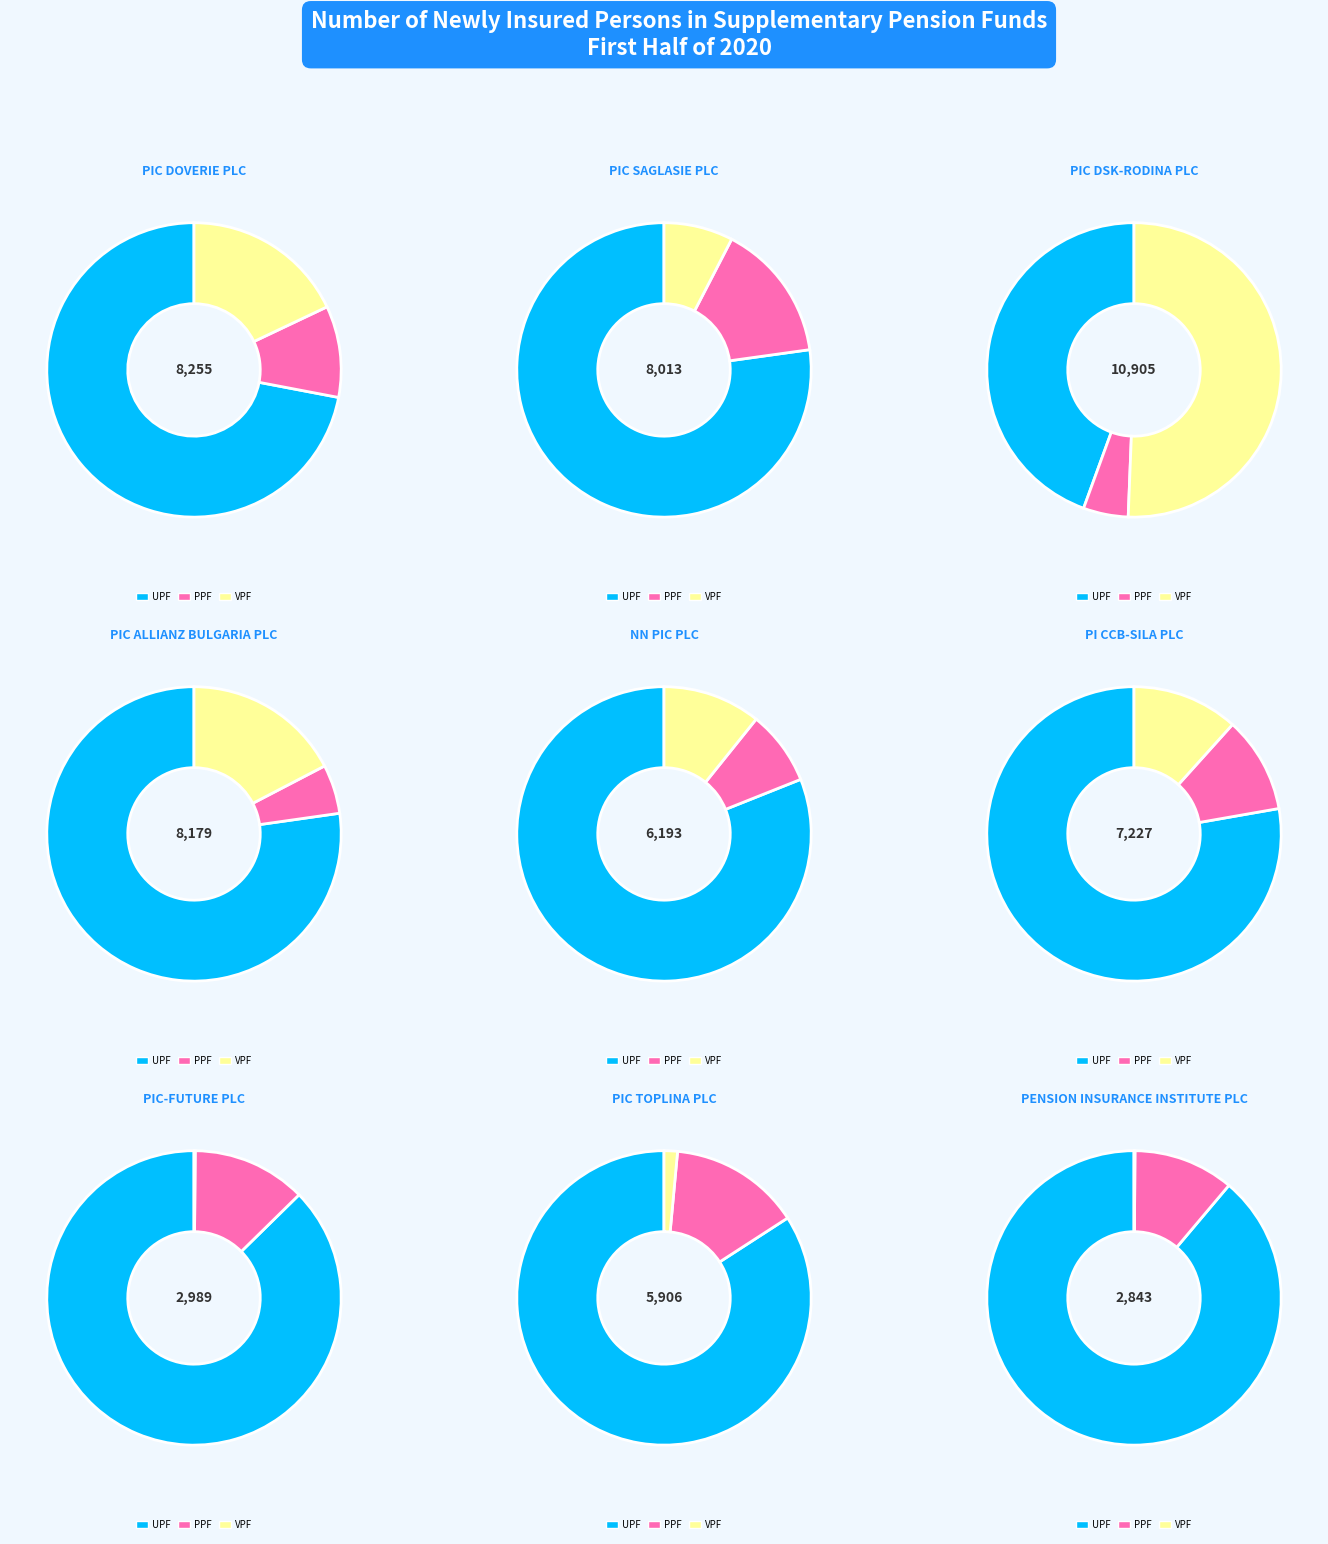

Which category has the smallest portion of the pie?

PENSION INSURANCE INSTITUTE PLC